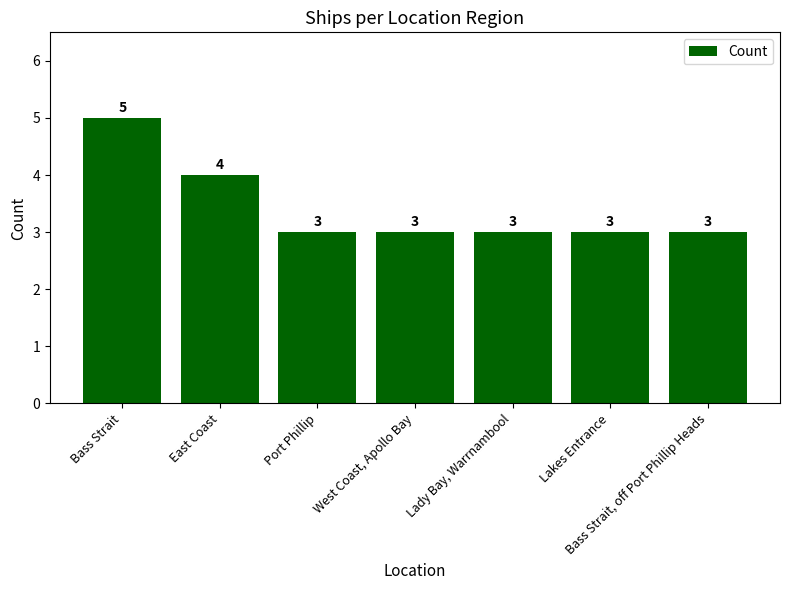

The chart shows a value of 2 at Lakes Entrance. True or false?

False